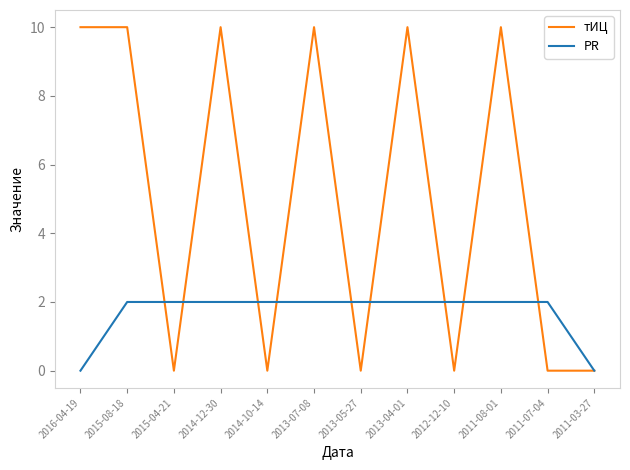

Is this an area chart (filled region under the line)?

No